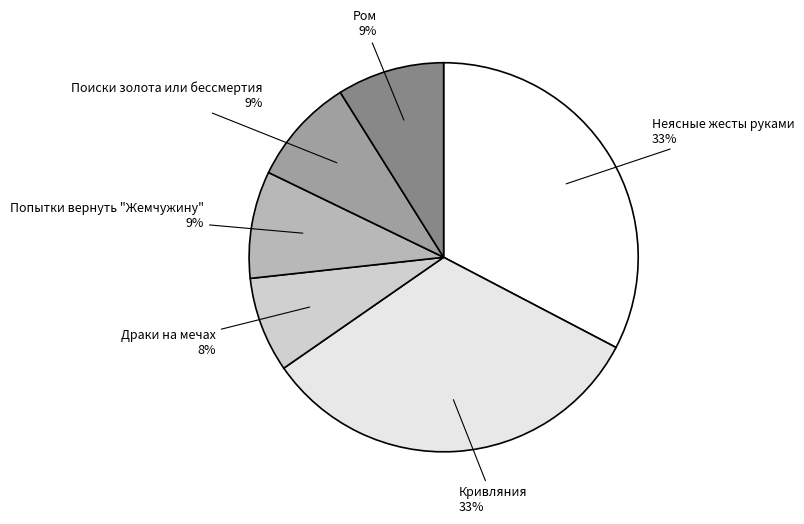

Combined, do Поиски золота или бессмертия and Ром account for over 50%?

No